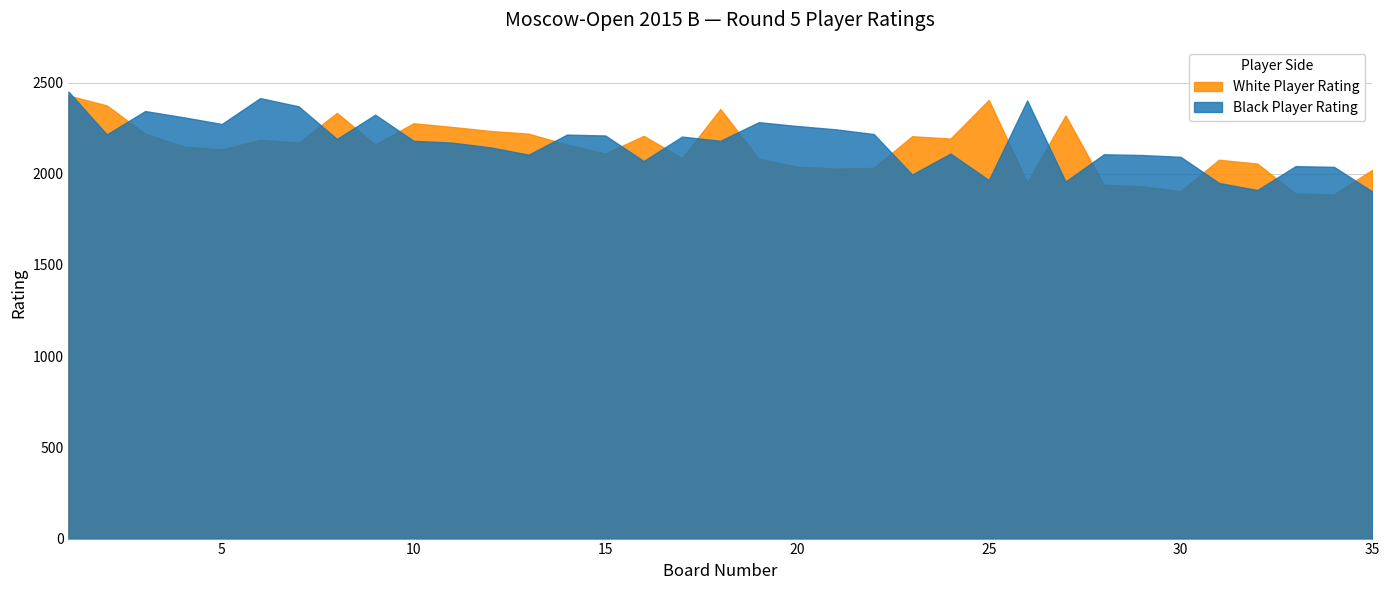

Rank the series by their average value, from lowest to highest.

White Player Rating, Black Player Rating